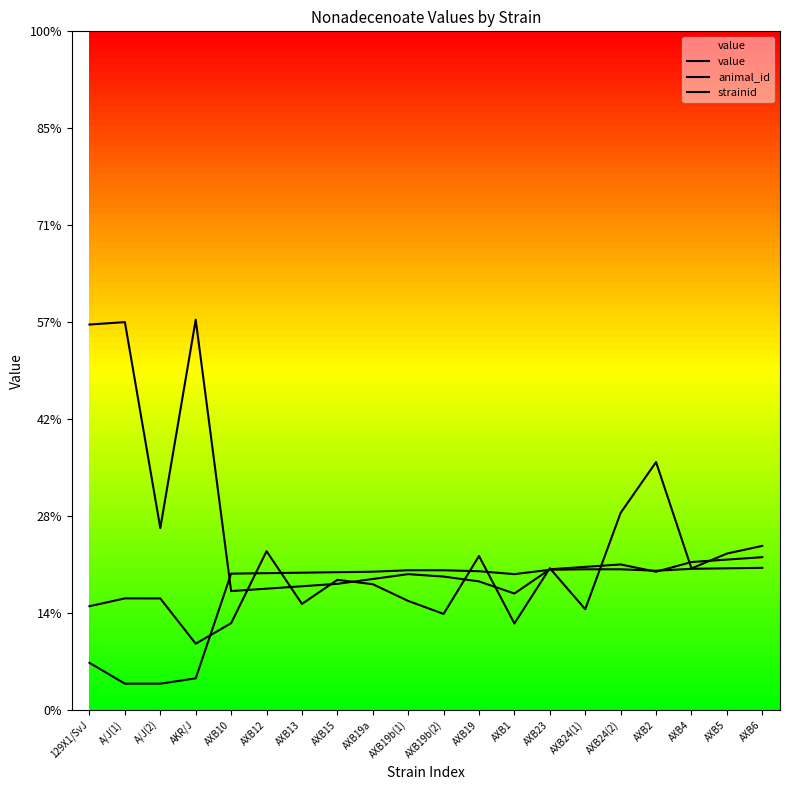

At which label does strainid reach its peak?

AXB6